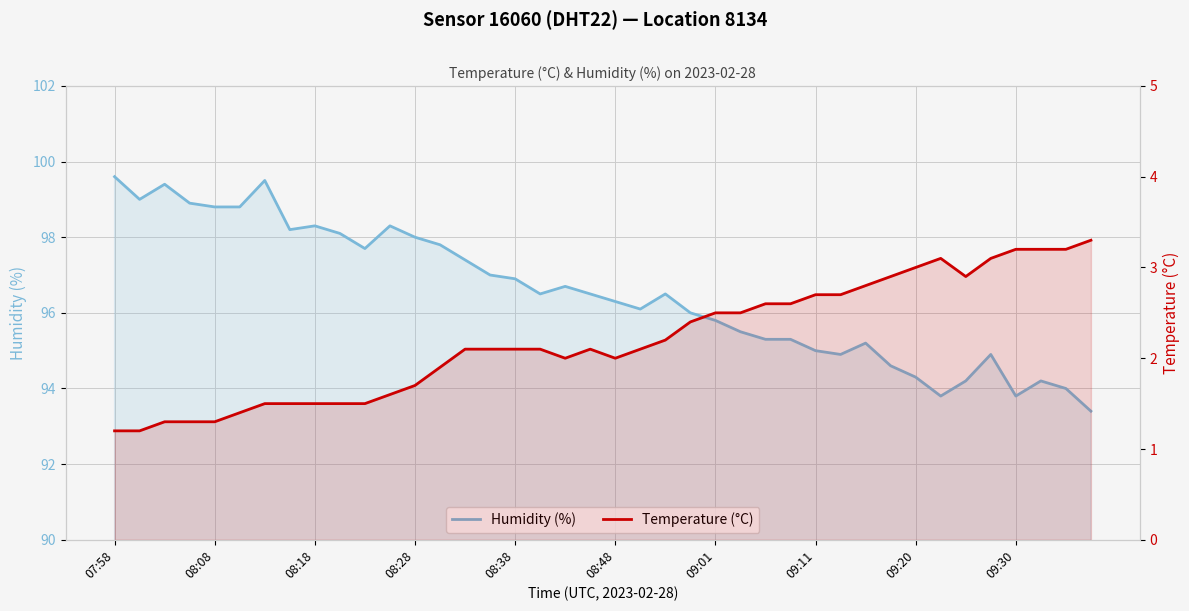

True or false: Humidity (%) has more than 0 interior local peaks.

True